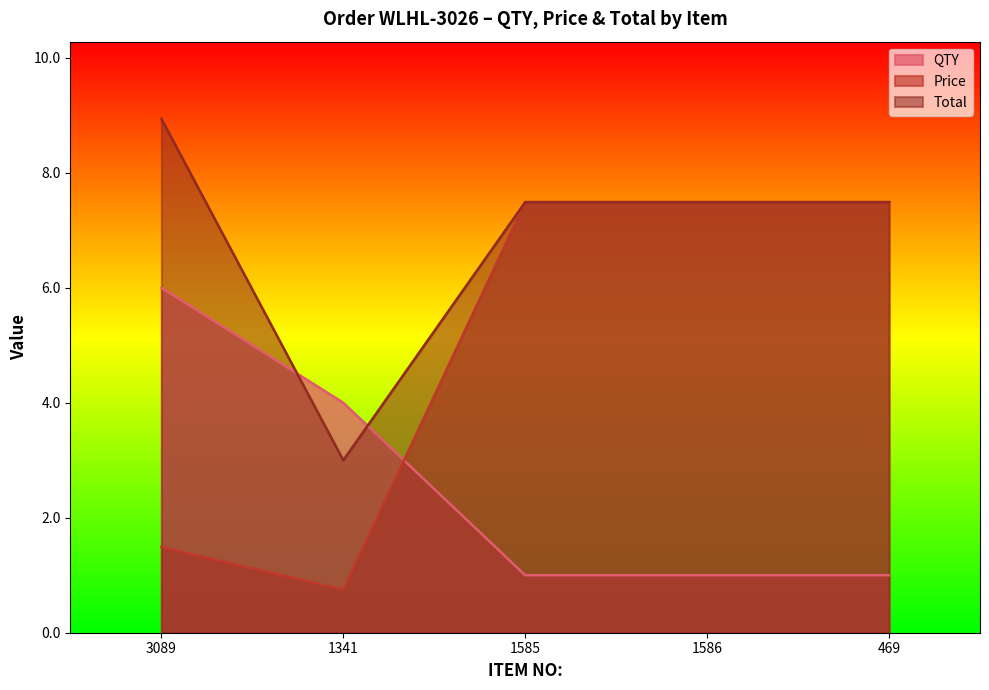

True or false: Price and Total intersect in this chart.

False